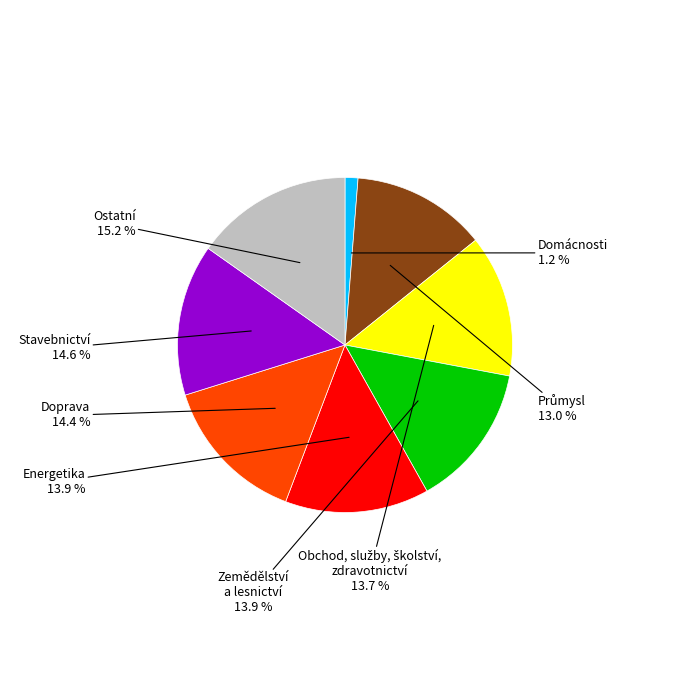

How many slices are in this pie chart?

8